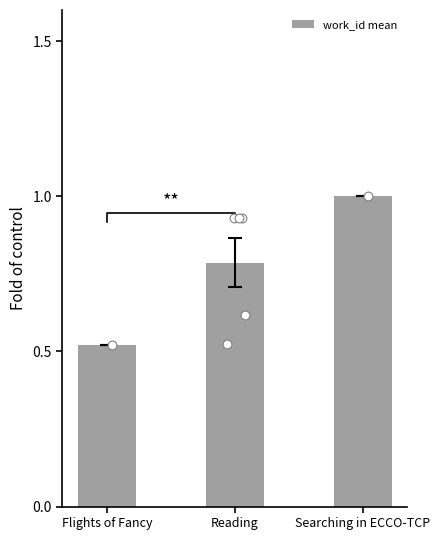

Between Reading and Flights of Fancy, which is larger?

Reading